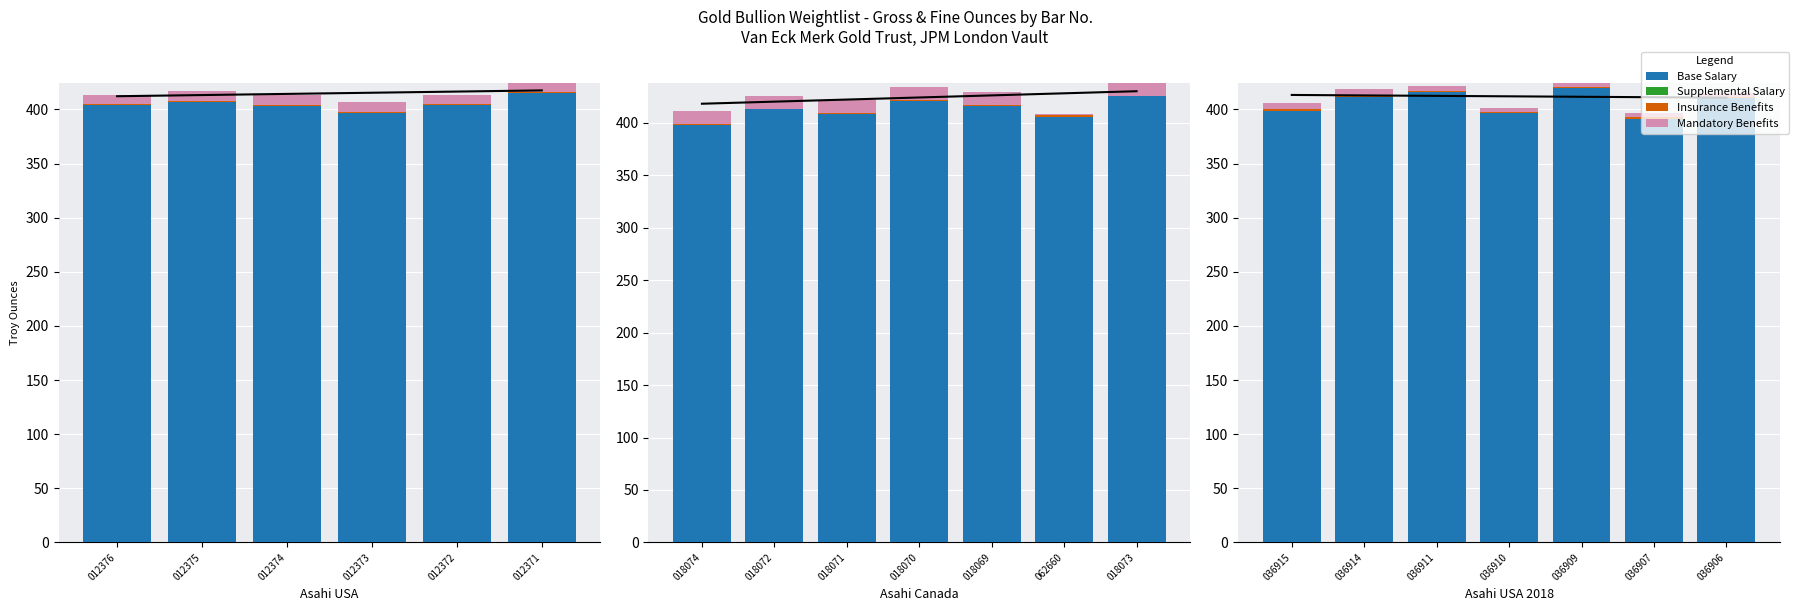

What is the sum of all Insurance Benefits values?

8.8